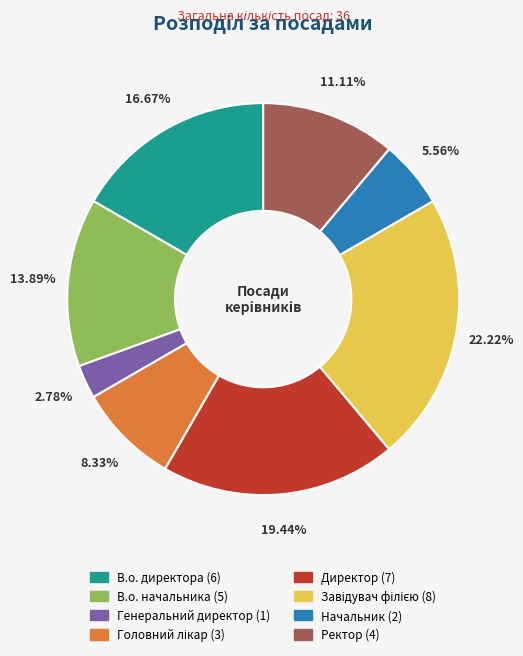

Between Генеральний директор and В.о. директора, which is larger?

В.о. директора